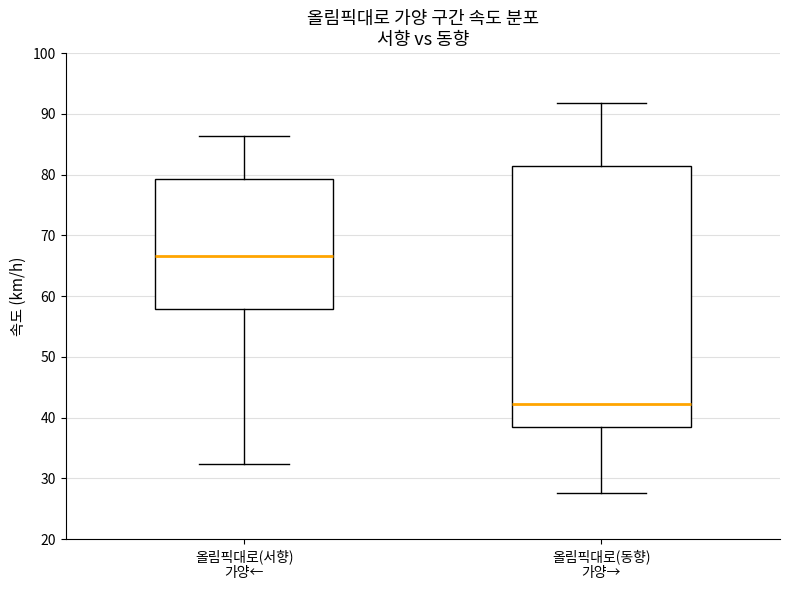

Reading left to right, read every box against the y-axis: the position of its median line, the range the box covers, and the ends of its whiskers. The values are not printed on the chart, so give them approximately, as read against the axis.

올림픽대로(서향) 가양←: median 67, box 58 to 79, whiskers 32 to 86
올림픽대로(동향) 가양→: median 42, box 39 to 81, whiskers 28 to 92